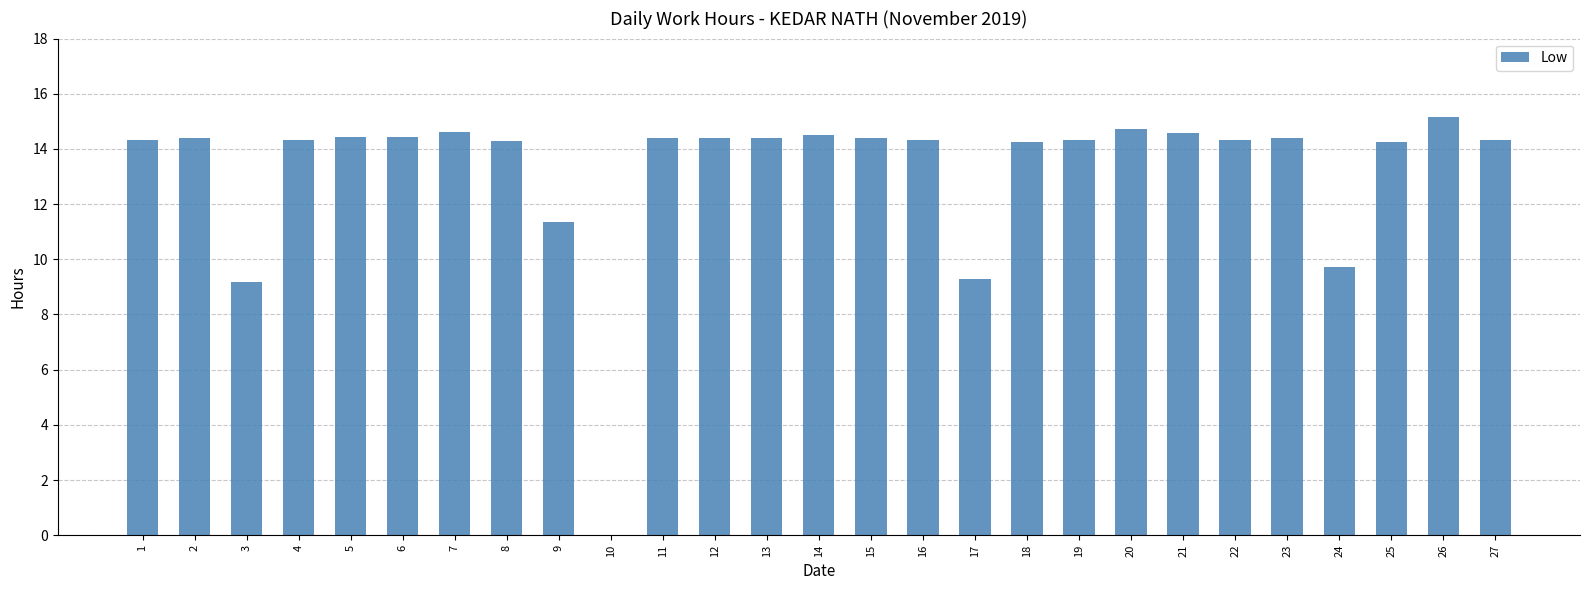

Which has a higher value, 25 or 17?

25